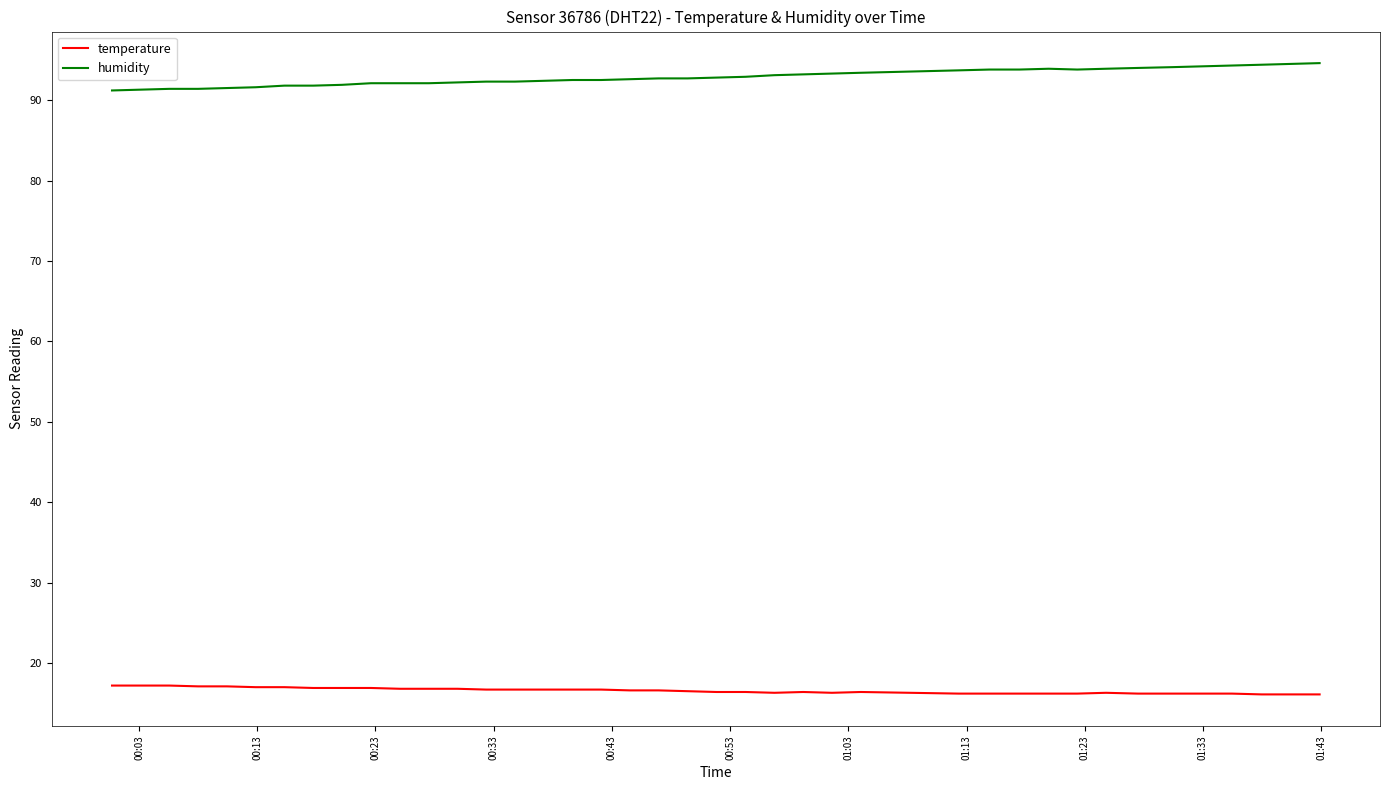

True or false: temperature and humidity cross at least once.

False